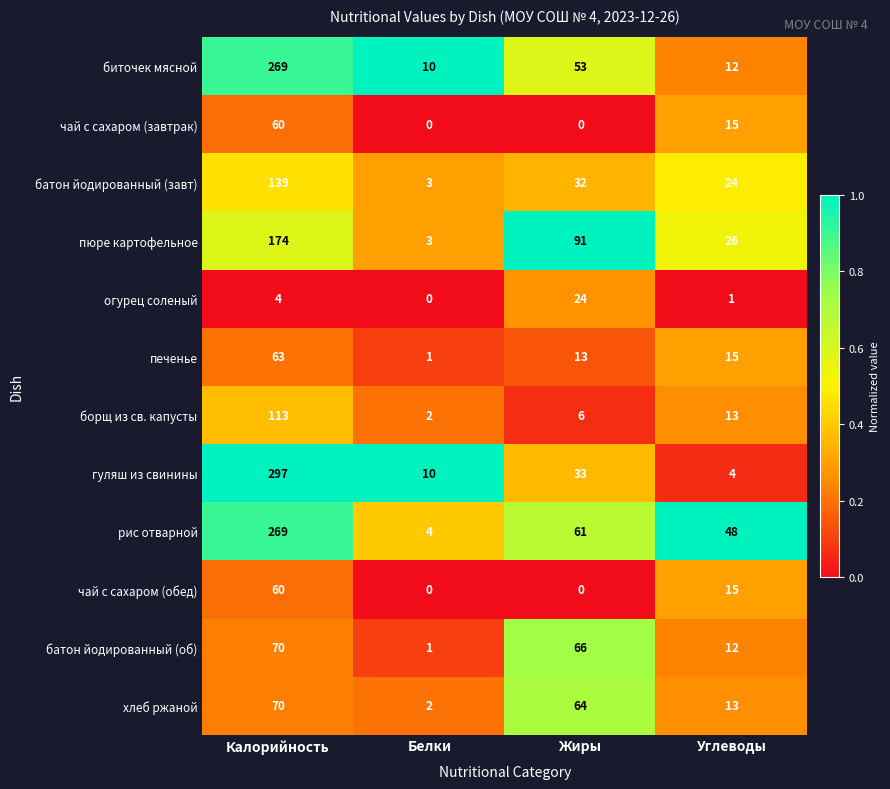

List the labels in order of рис отварной value, largest first.

Калорийность, Жиры, Углеводы, Белки